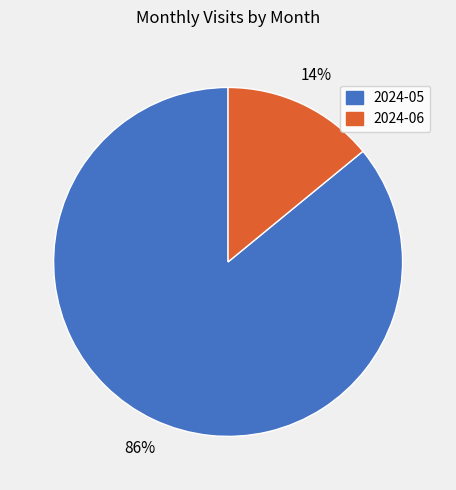

Is the sum of 2024-06 and 2024-05 greater than half?

Yes